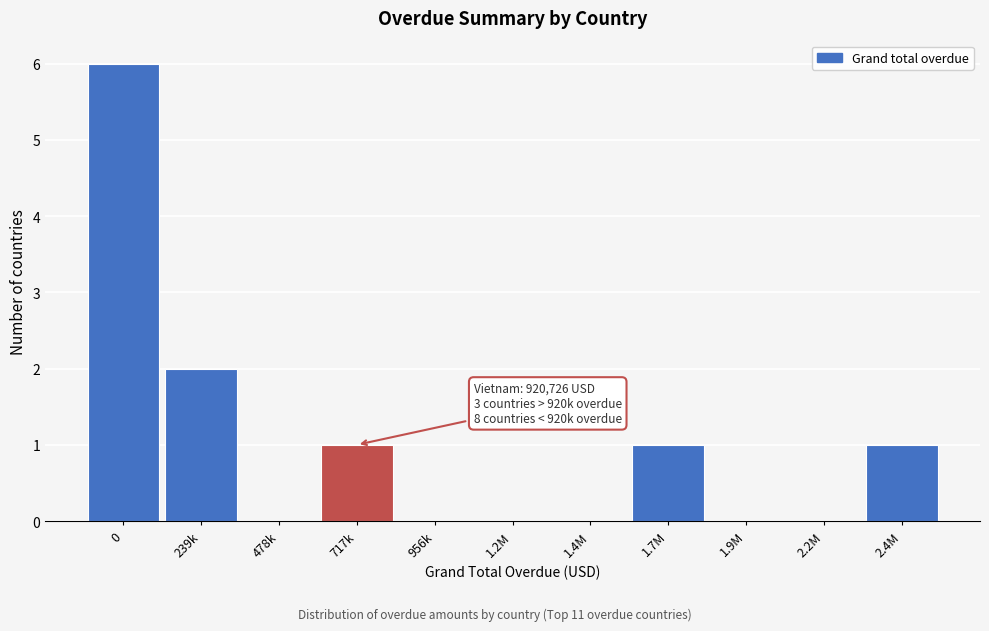

Reading left to right, list all the values displayed in this chart.

0=6	239k=2	478k=0	717k=1	956k=0	1.2M=0	1.4M=0	1.7M=1	1.9M=0	2.2M=0	2.4M=1